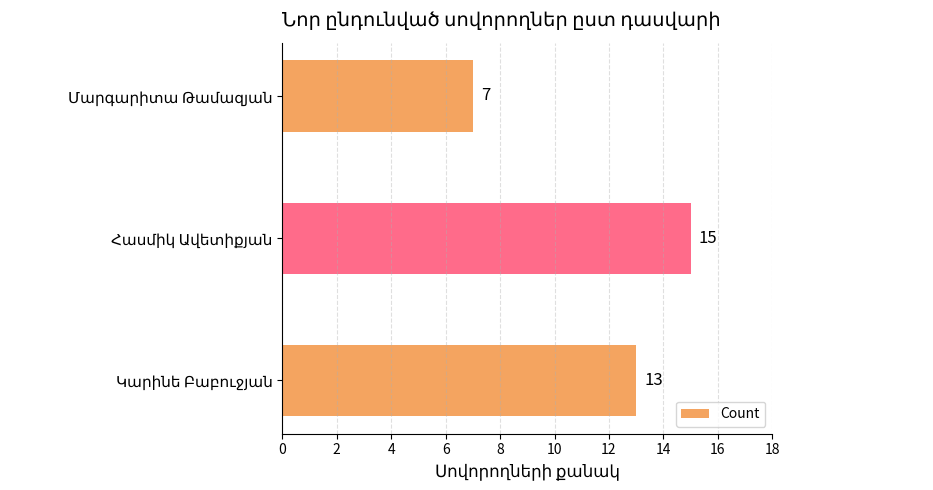

What is the difference between the maximum and minimum values?

8